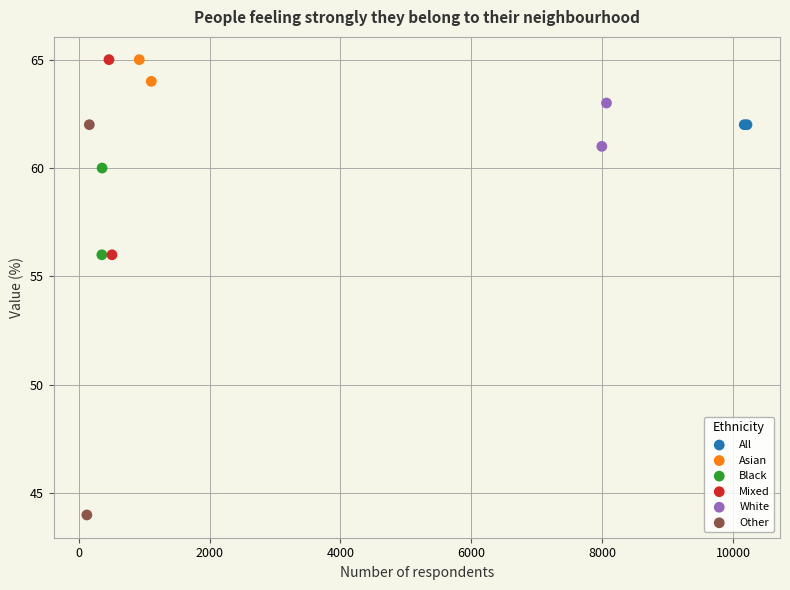

What are all the series names shown in the legend?

All, Asian, Black, Mixed, White, Other